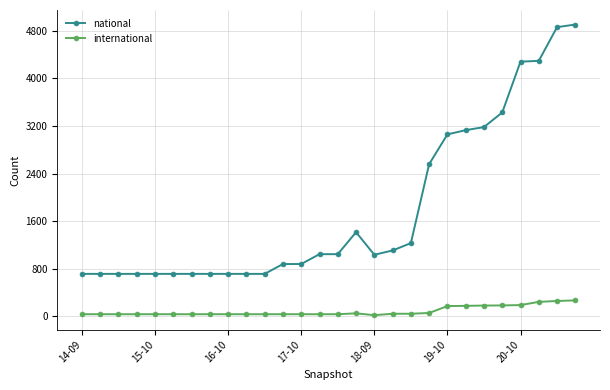

What is the difference between the maximum and minimum values in the national series?

4197